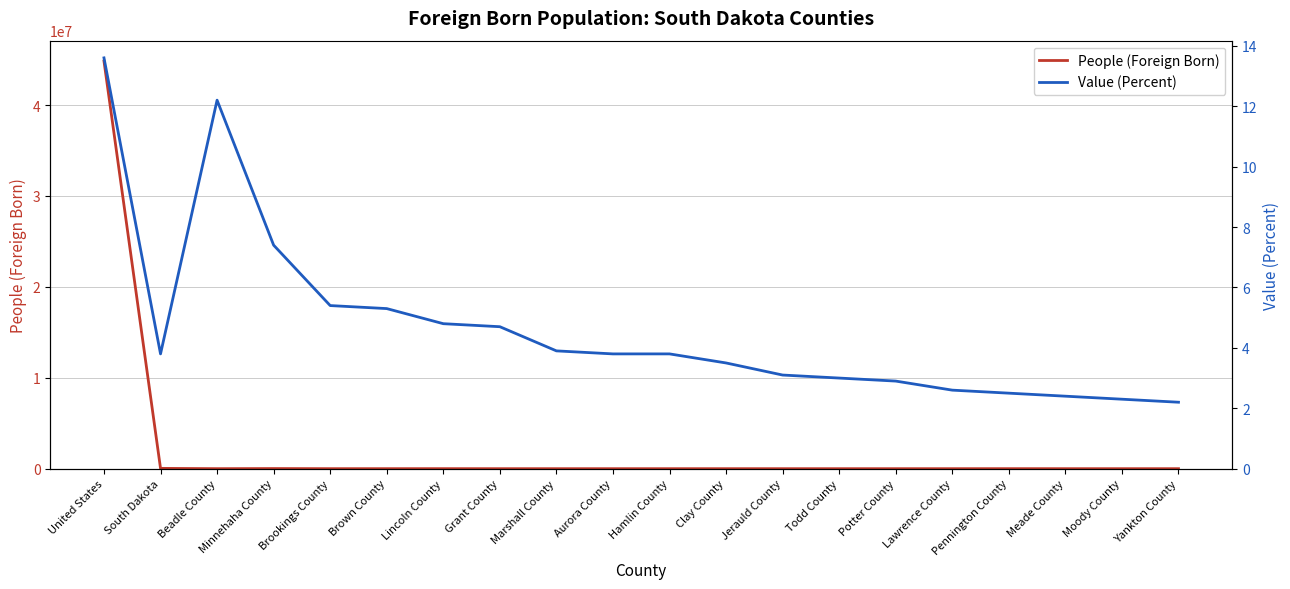

At how many categories does at least one series exceed 36452863?

1